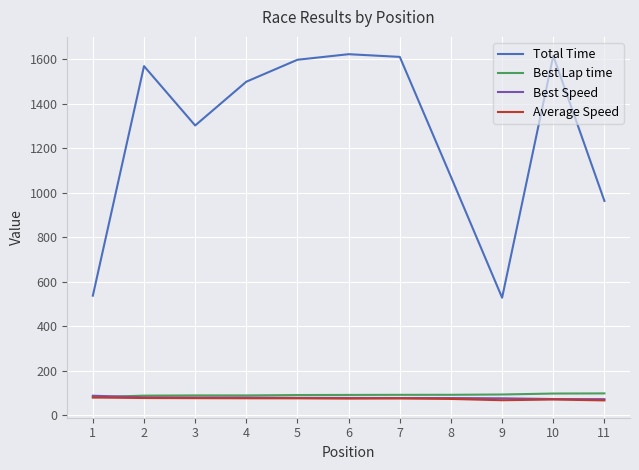

True or false: Total Time and Best Lap time intersect in this chart.

False